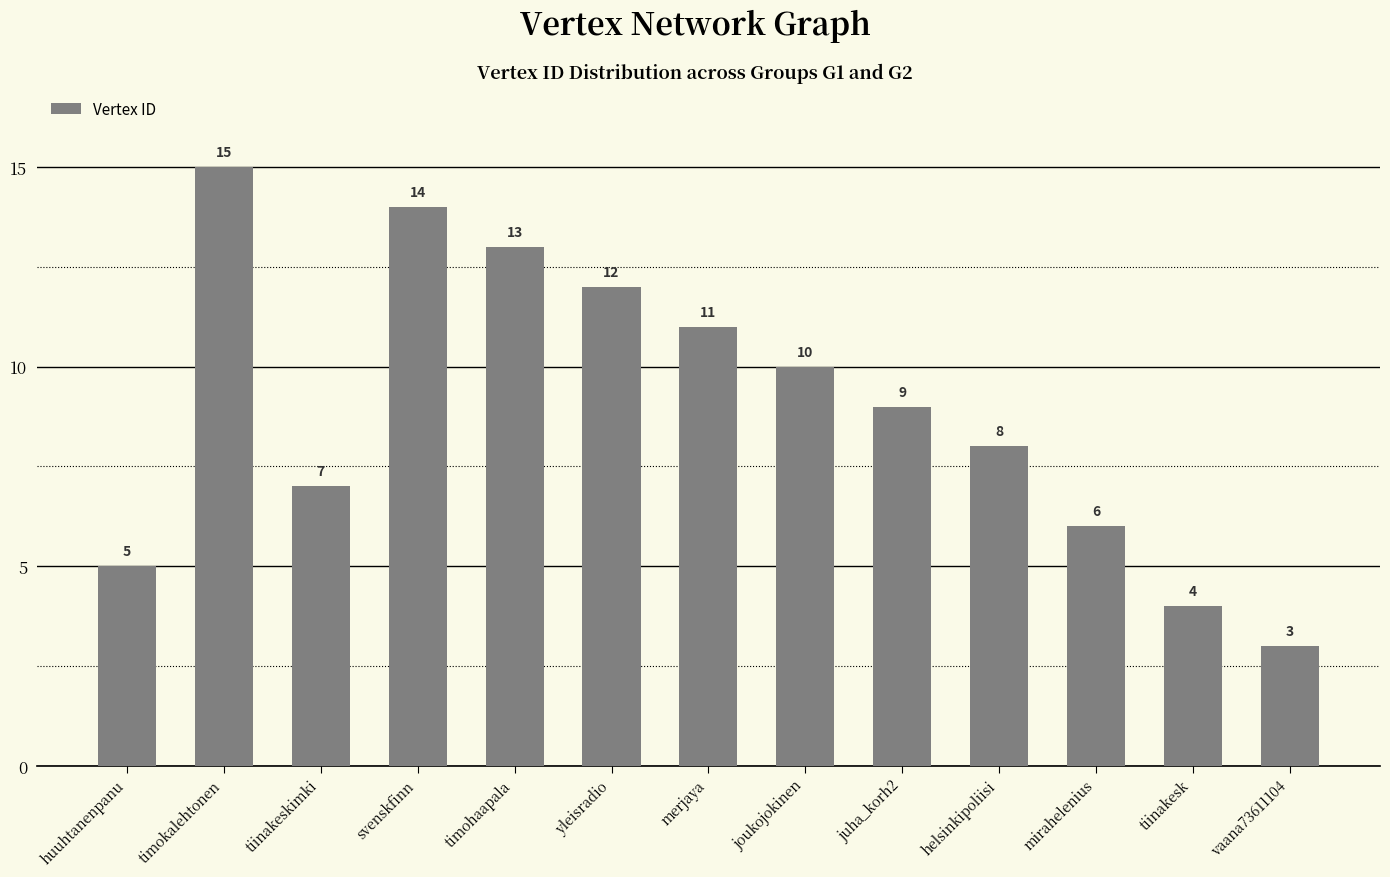

Reading right to left, what are all the values shown in this chart?

3	4	6	8	9	10	11	12	13	14	7	15	5